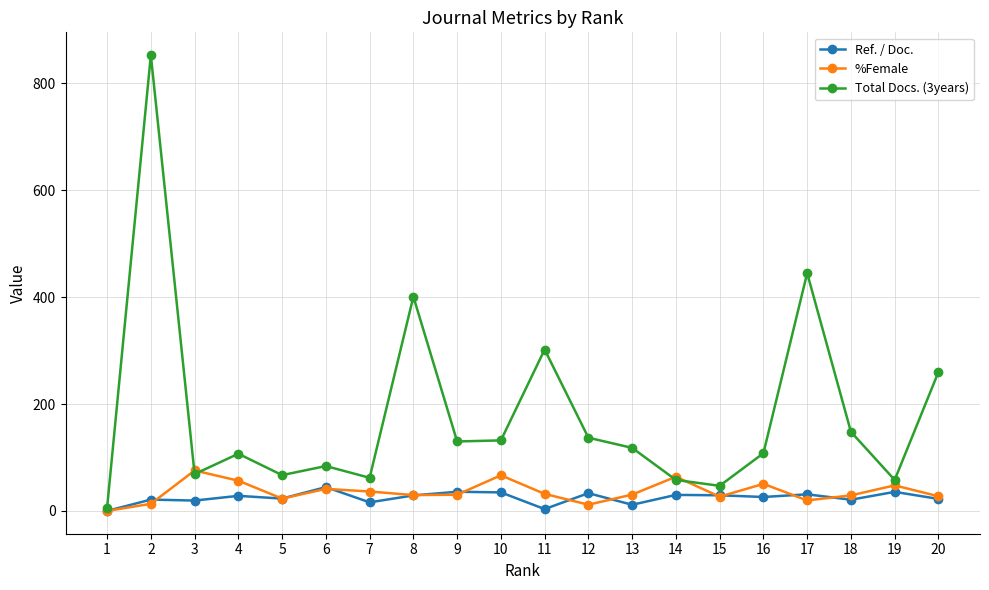

Count the number of categories in the chart.

20